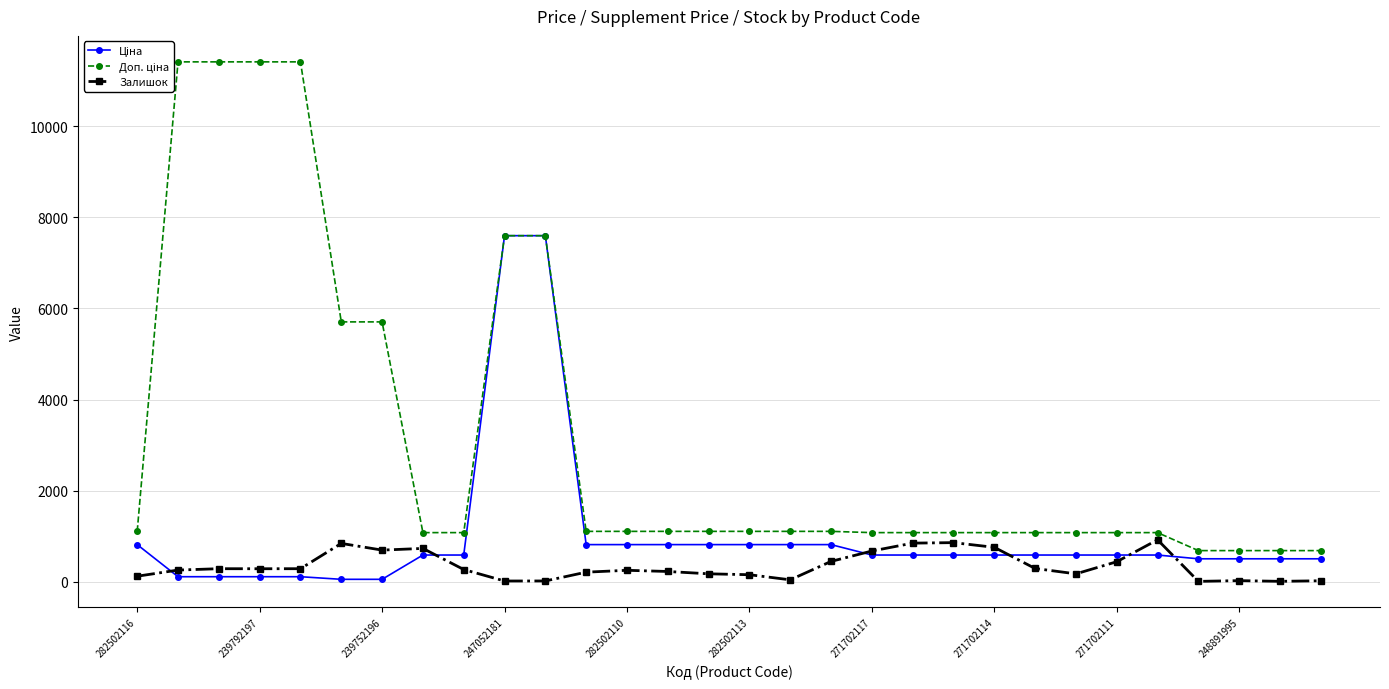

True or false: Залишок has more than 0 interior local peaks.

True